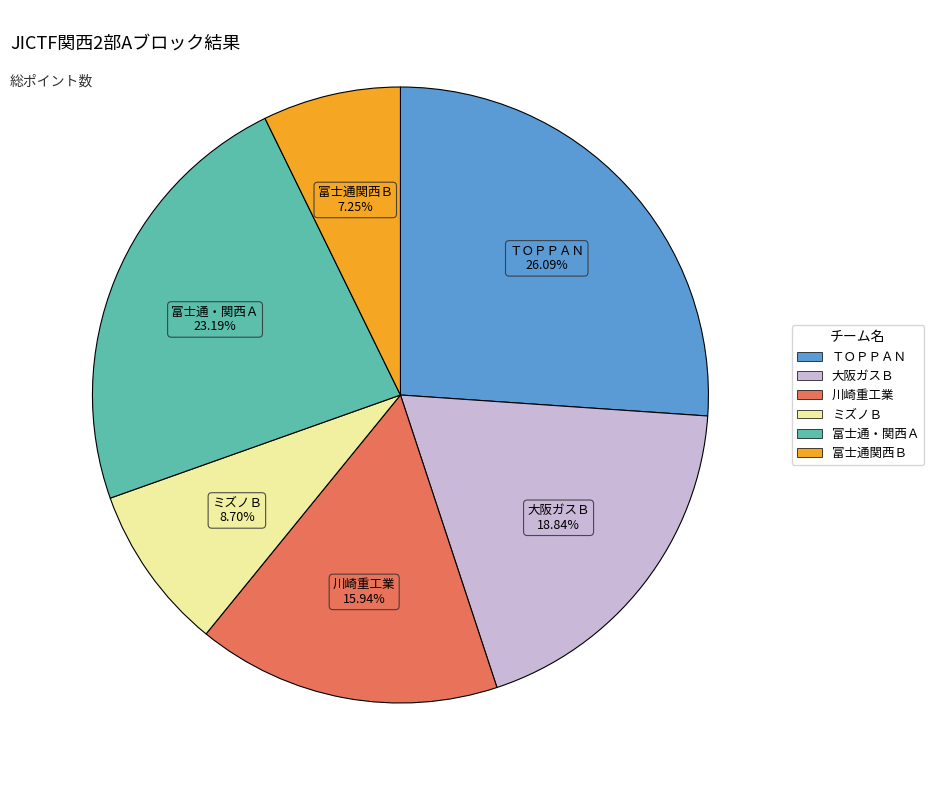

Combined, do 大阪ガスＢ and 川崎重工業 account for over 50%?

No